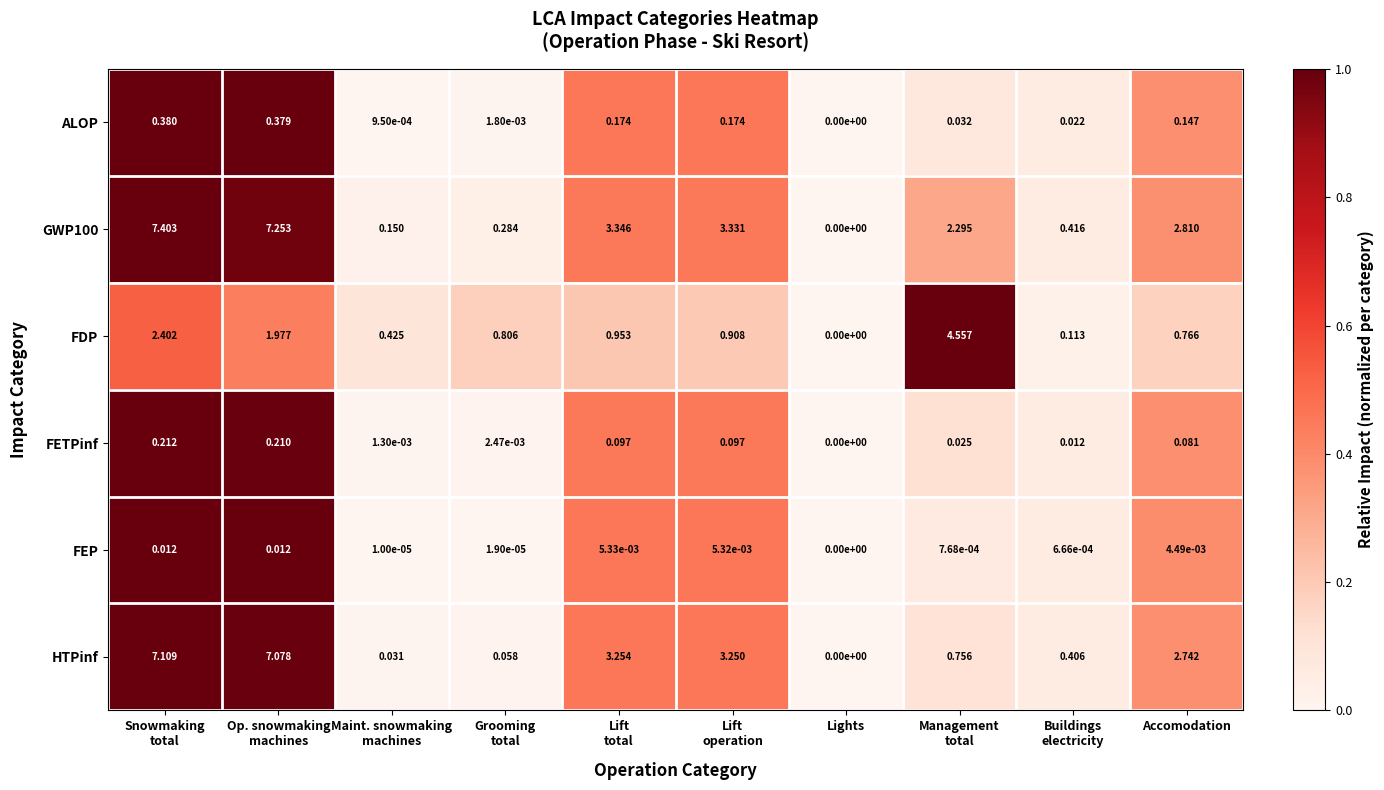

What is the maximum value shown in the chart?

7.4